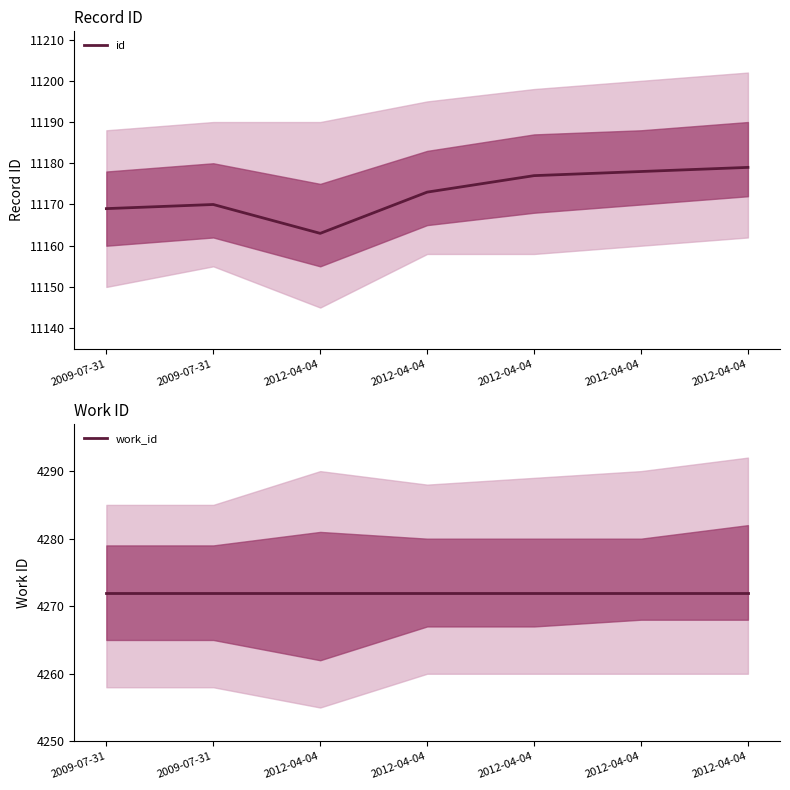

Which series has the largest range (max minus min)?

id